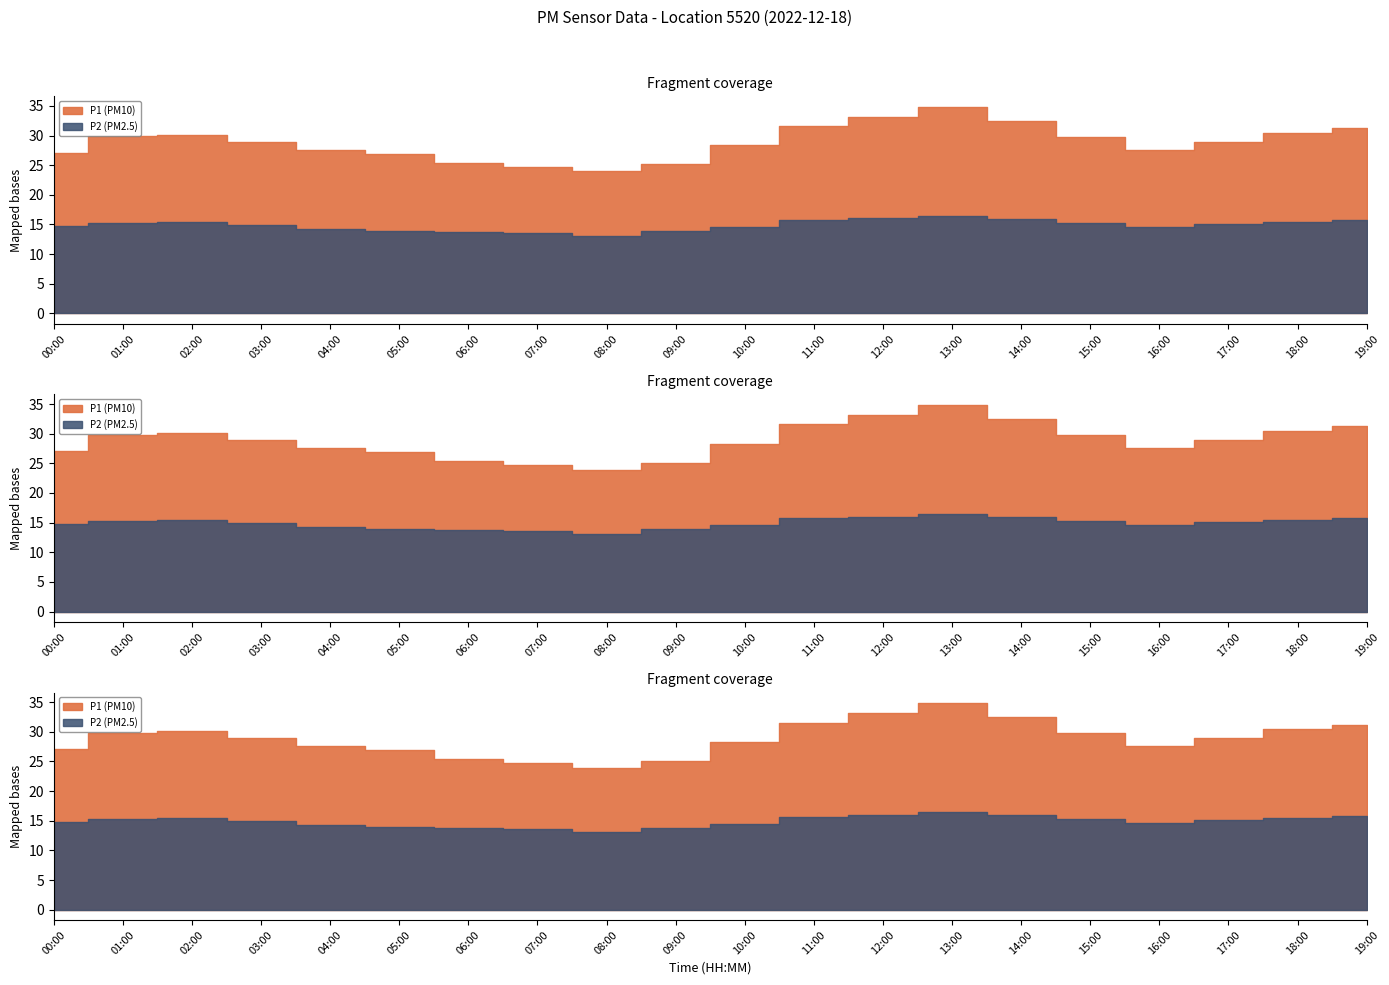

The P1 series shows 25.4 at 6. True or false?

True